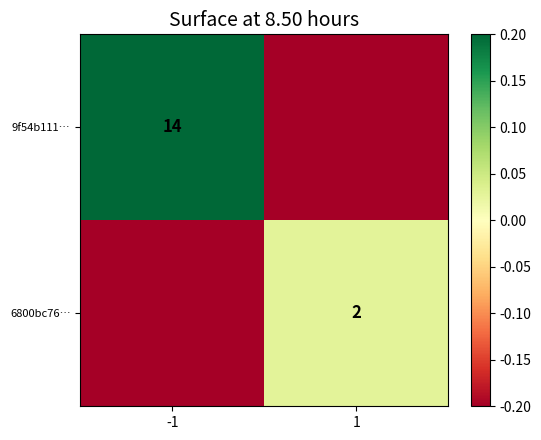

Between -1 and 1, which is larger?

-1